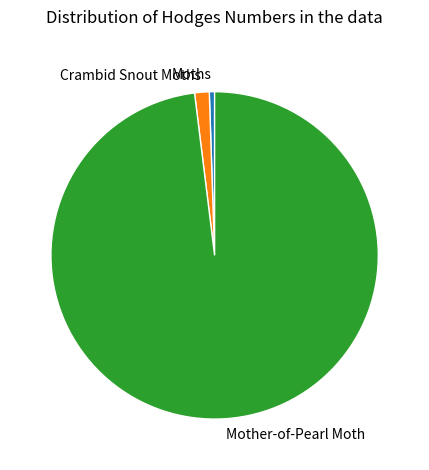

Rank the categories by value from highest to lowest.

Mother-of-Pearl Moth, Crambid Snout Moths, Moths